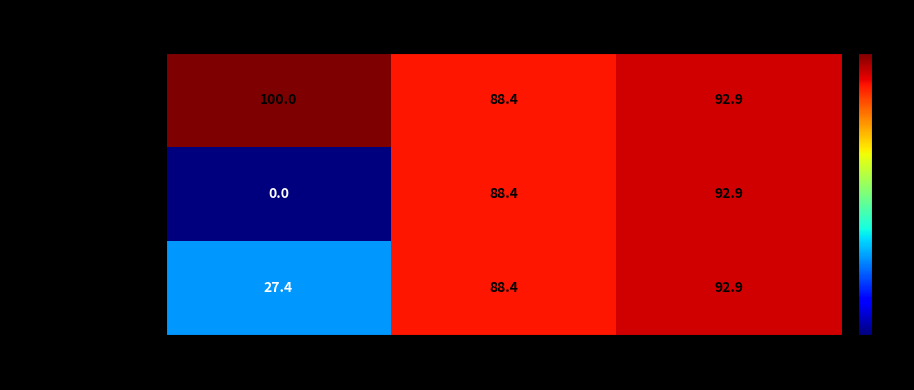

Reading left to right, what are all the values shown in this chart?

ccsbBroadEn_04417: Sequenced %=100.0	Nuc. Match %=88.4	Prot. Match %=92.9
ccsbBroad304_04417: Sequenced %=0.0	Nuc. Match %=88.4	Prot. Match %=92.9
TRCN0000492245: Sequenced %=27.4	Nuc. Match %=88.4	Prot. Match %=92.9